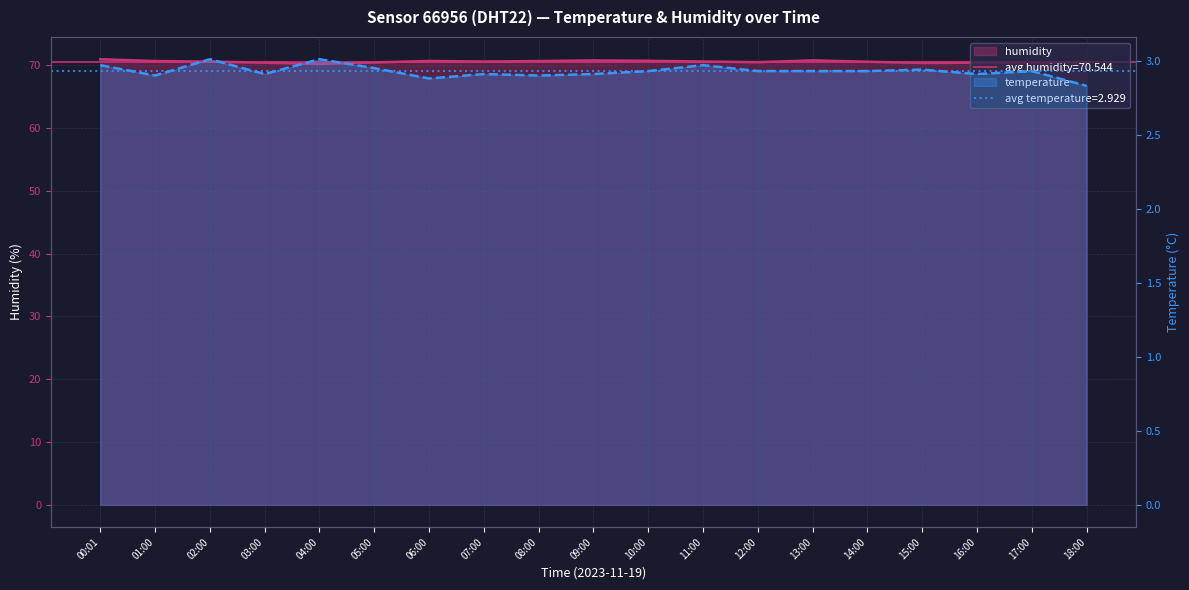

Reading right to left, what are all the values shown in this chart?

humidity: 18:00=70.5	17:00=70.4	16:00=70.4	15:00=70.3	14:00=70.5	13:00=70.8	12:00=70.5	11:00=70.6	10:00=70.7	09:00=70.7	08:00=70.6	07:00=70.6	06:00=70.7	05:00=70.4	04:00=70.2	03:00=70.4	02:00=70.5	01:00=70.6	00:01=70.9
temperature: 18:00=2.8	17:00=2.9	16:00=2.9	15:00=2.9	14:00=2.9	13:00=2.9	12:00=2.9	11:00=3.0	10:00=2.9	09:00=2.9	08:00=2.9	07:00=2.9	06:00=2.9	05:00=3.0	04:00=3.0	03:00=2.9	02:00=3.0	01:00=2.9	00:01=3.0